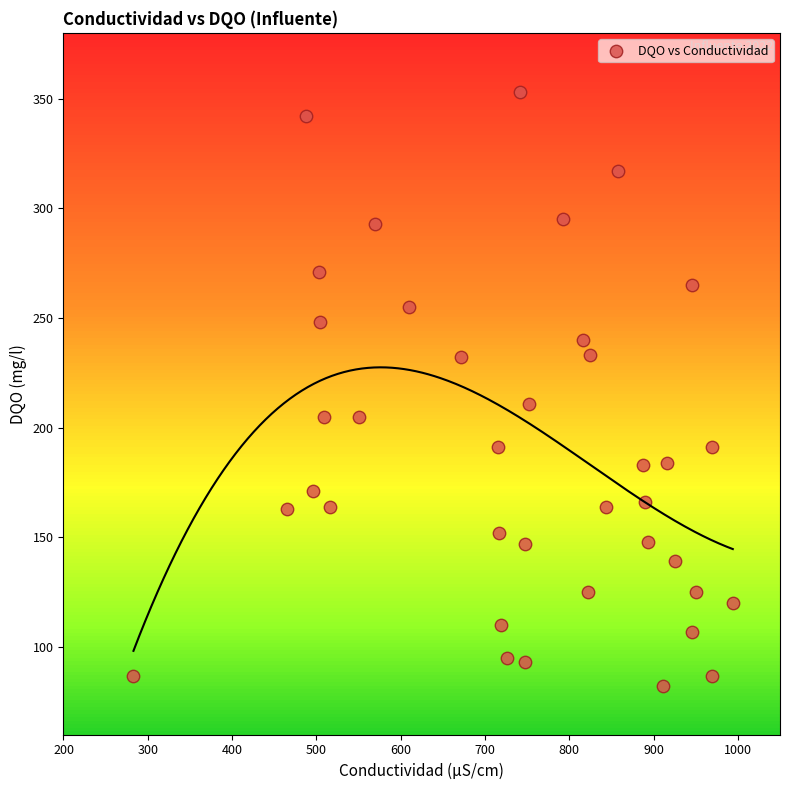

What is the range of Y values (max minus min)?

271